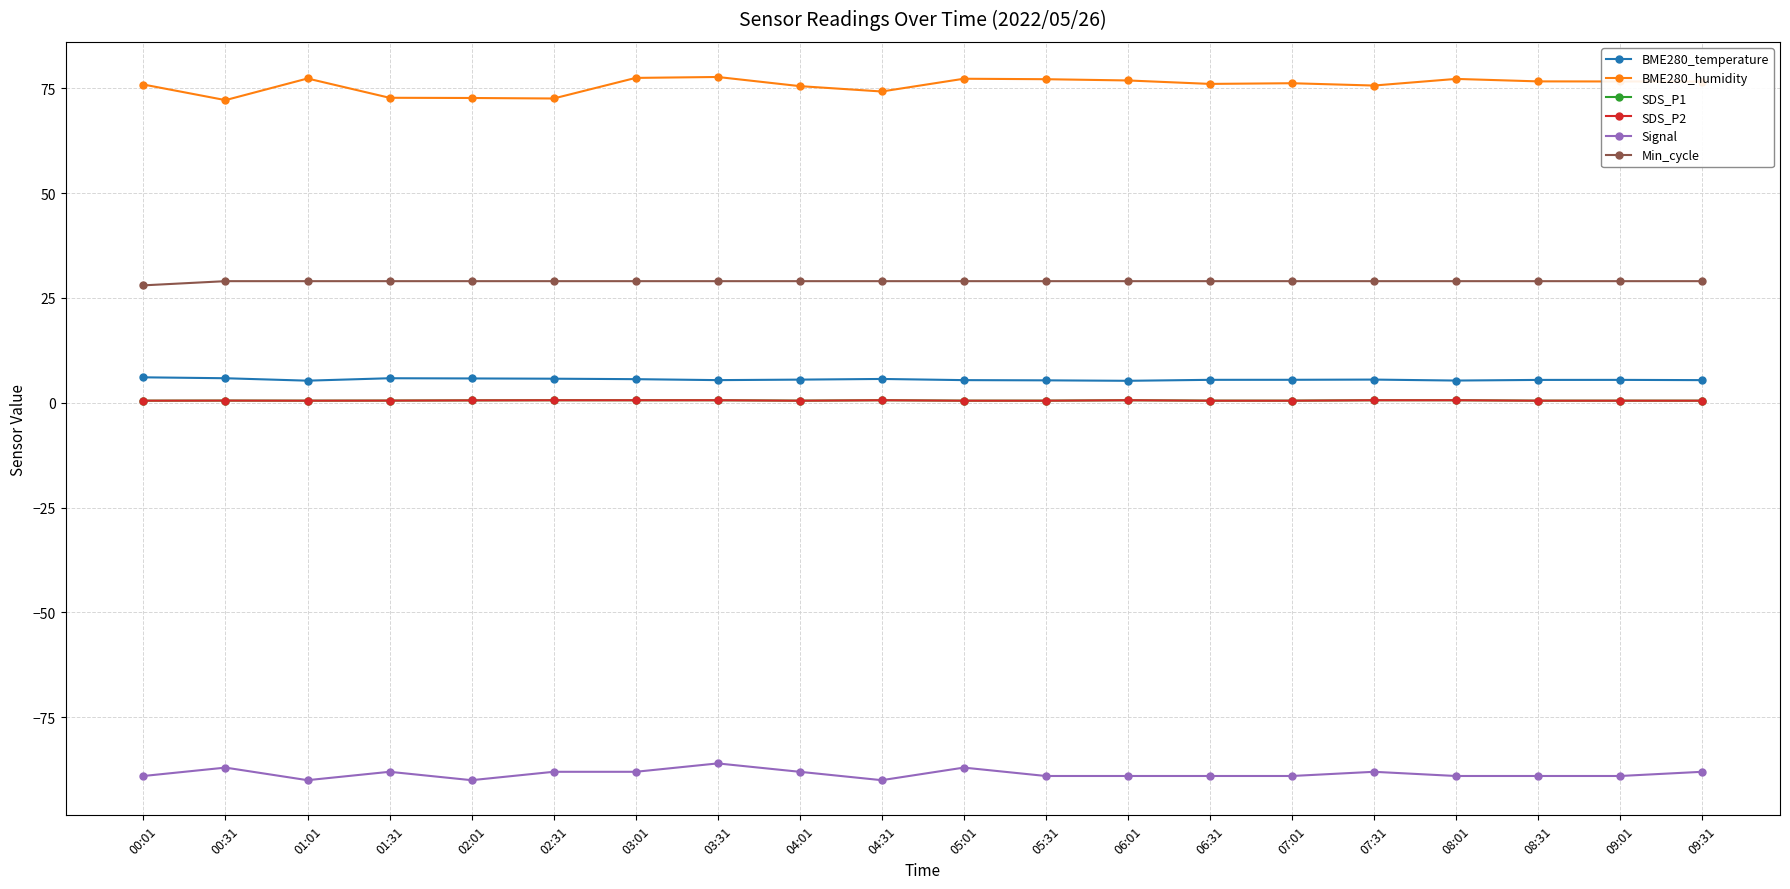

Count the Signal values in the range -89 to -88.

14